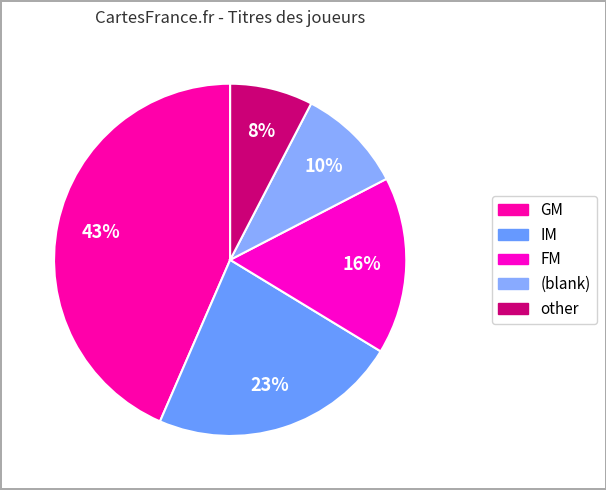

How many slices are in this pie chart?

5